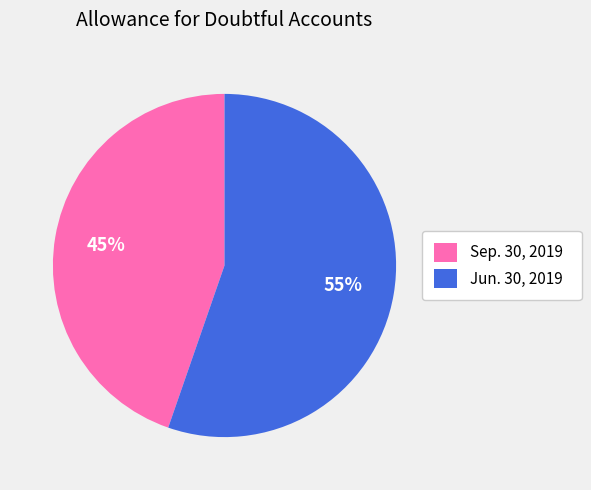

To the nearest percent, what percentage of the pie is Jun. 30, 2019?

55%